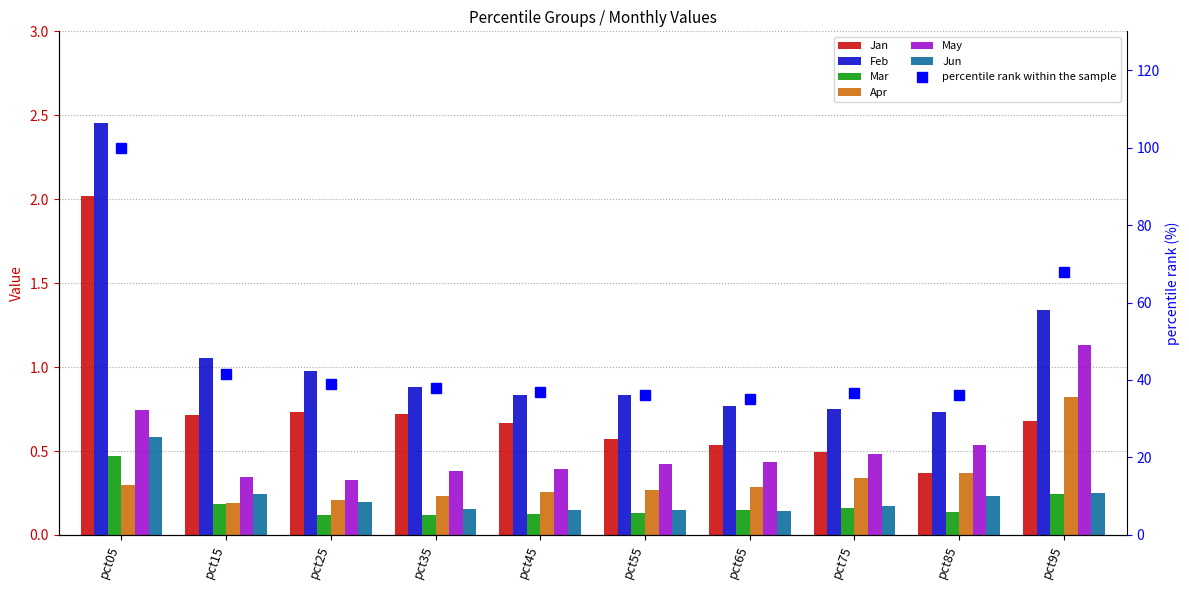

Reading left to right, extract all data points from this chart.

Jan: 2.0	0.7	0.7	0.7	0.7	0.6	0.5	0.5	0.4	0.7
Feb: 2.5	1.1	1.0	0.9	0.8	0.8	0.8	0.7	0.7	1.3
Mar: 0.5	0.2	0.1	0.1	0.1	0.1	0.1	0.2	0.1	0.2
Apr: 0.3	0.2	0.2	0.2	0.3	0.3	0.3	0.3	0.4	0.8
May: 0.7	0.3	0.3	0.4	0.4	0.4	0.4	0.5	0.5	1.1
Jun: 0.6	0.2	0.2	0.2	0.2	0.1	0.1	0.2	0.2	0.3